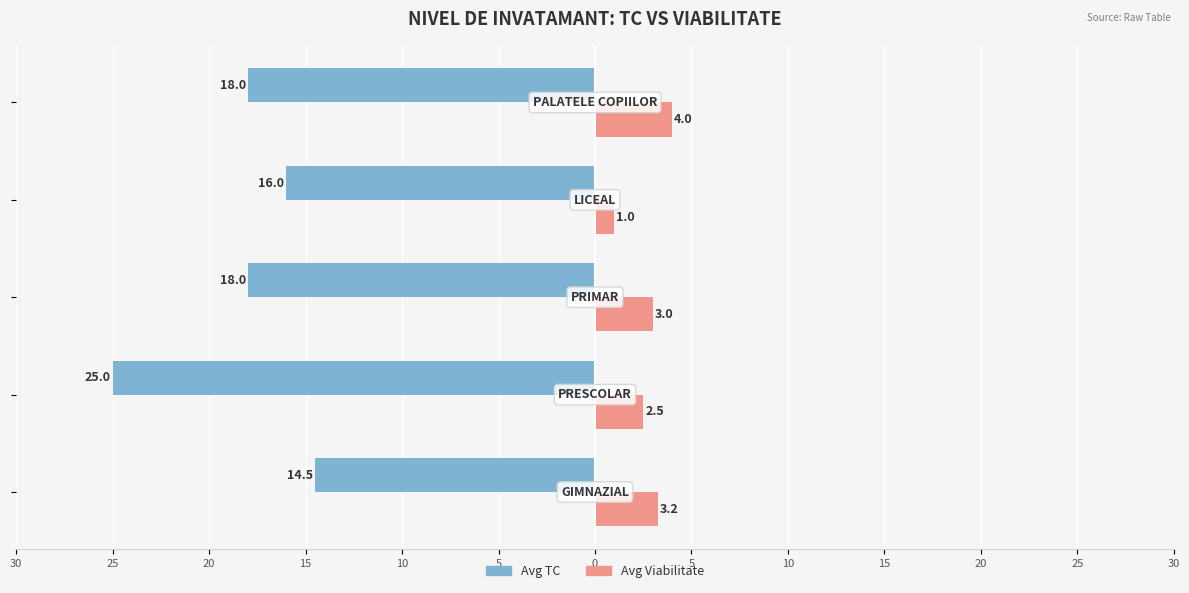

What is the difference between the maximum and minimum values in the Avg TC series?

10.5